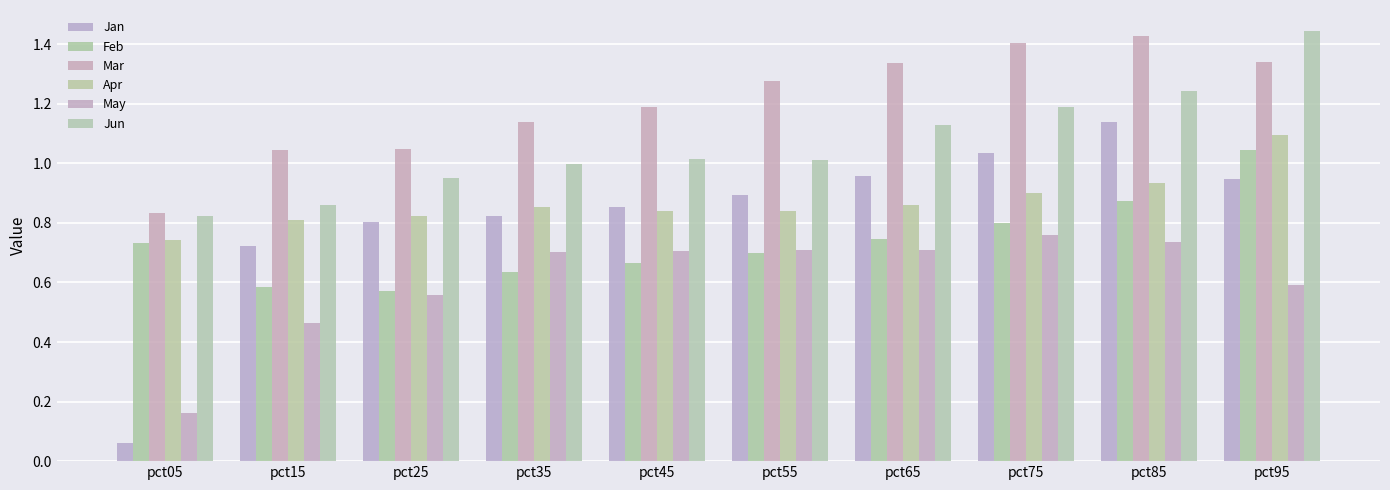

The Jun series shows 1.5 at pct45. True or false?

False